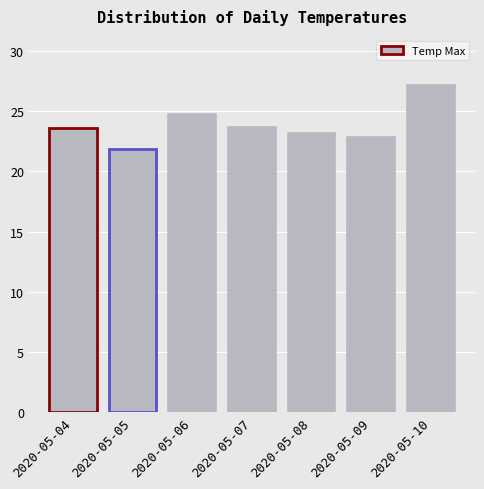

What is the difference between the maximum and minimum values?

5.3